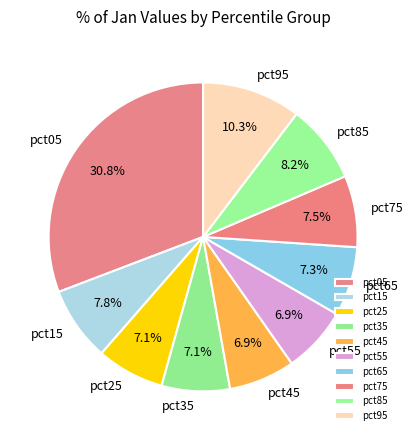

Which has a higher value, pct75 or pct45?

pct75